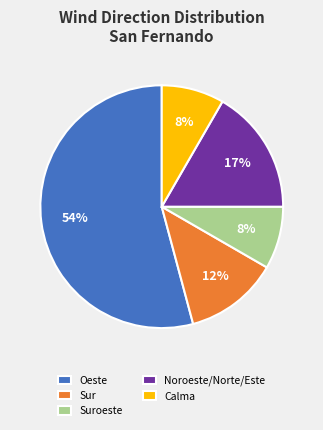

Is the sum of Oeste and Calma greater than half?

Yes